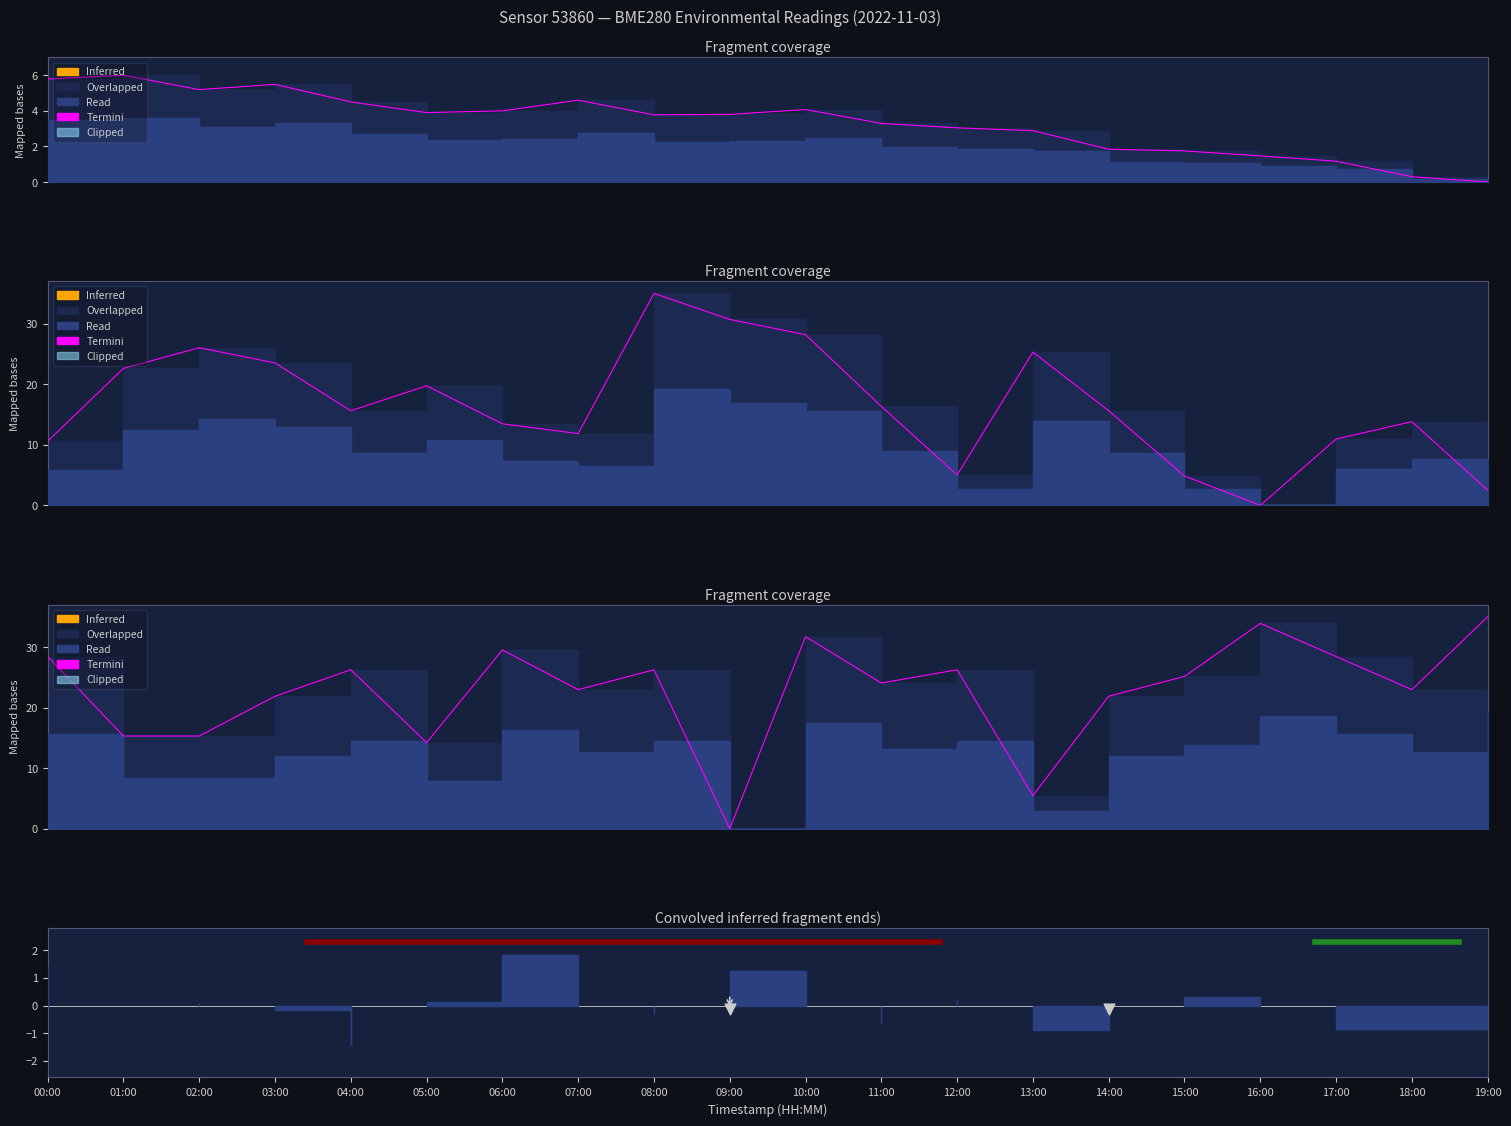

What is the change in value from 00:00 to 09:00?

-28.4